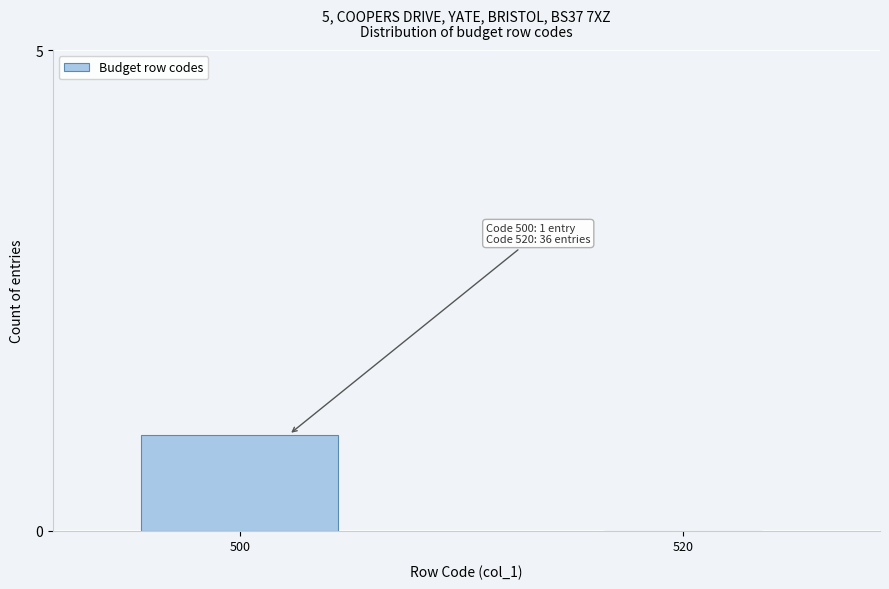

Reading left to right, extract all data points from this chart.

500=1	520=0